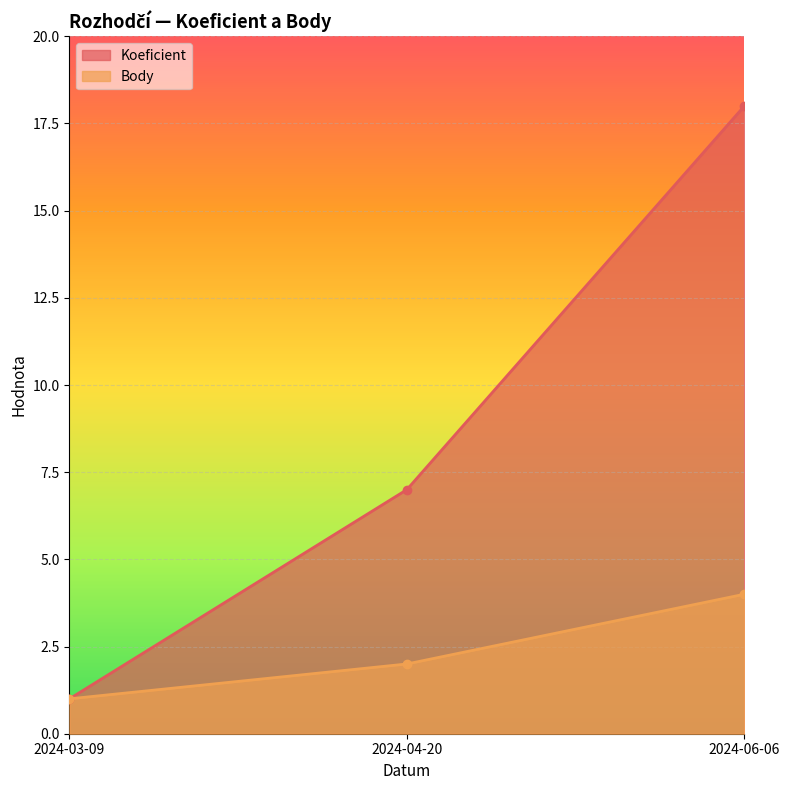

What position from the right is 2024-06-06?

1